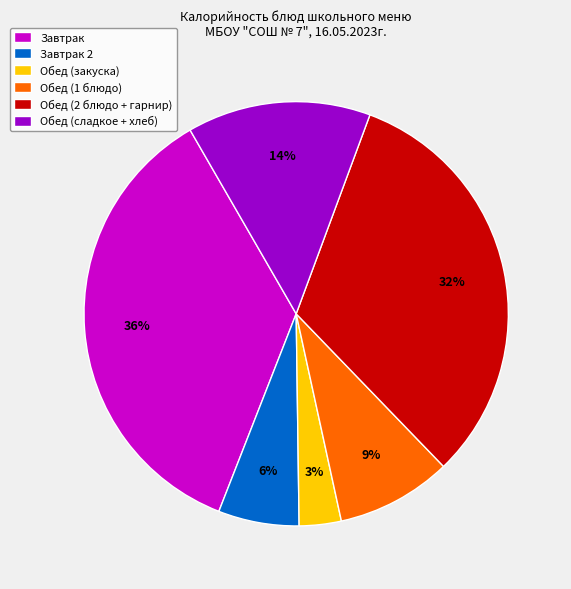

Combined, do Обед (1 блюдо) and Обед (2 блюдо + гарнир) account for over 50%?

No